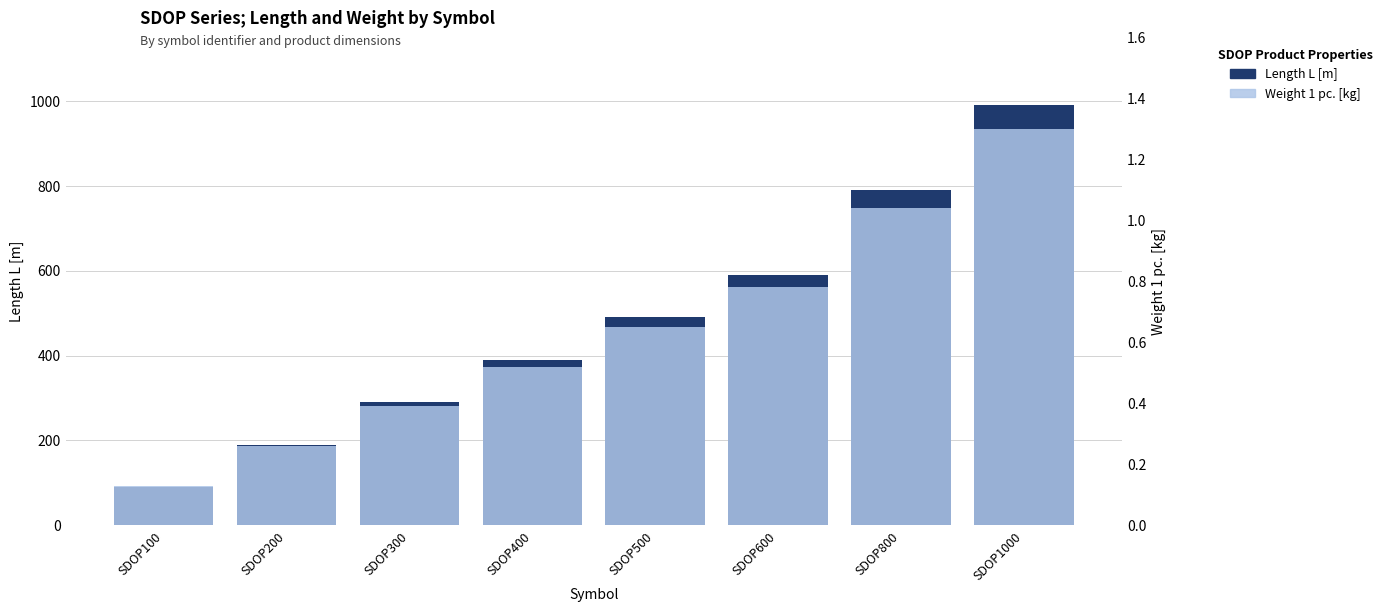

What is the total value across all series at SDOP500?

490.6